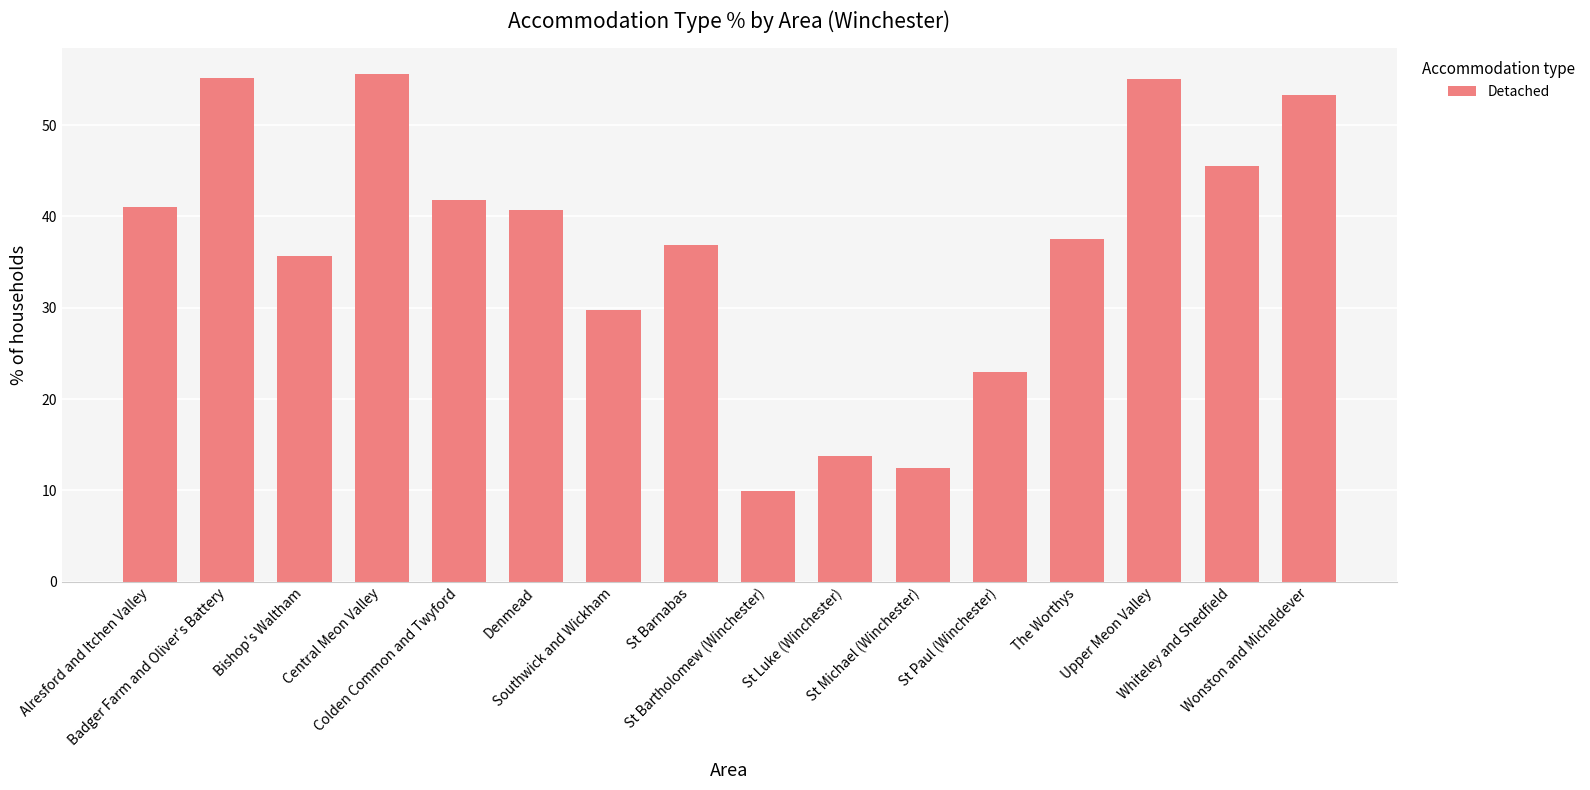

What is the ratio of the value at Central Meon Valley to the value at St Michael (Winchester)?

4.4